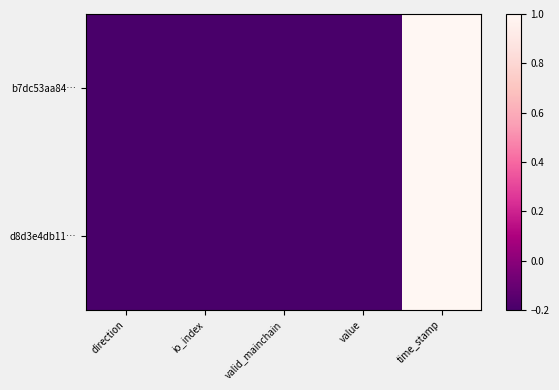

At which category is the sum across all series the highest?

time_stamp